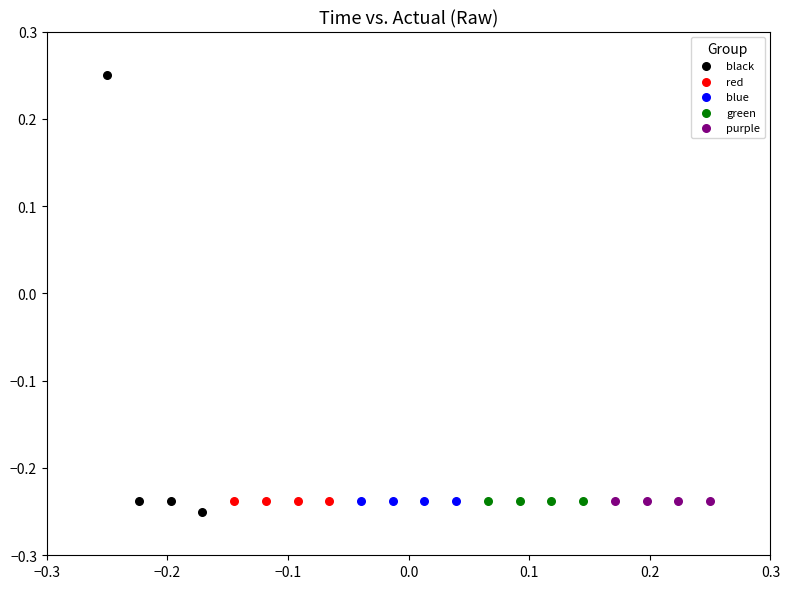

Which series reaches the maximum Y coordinate?

black